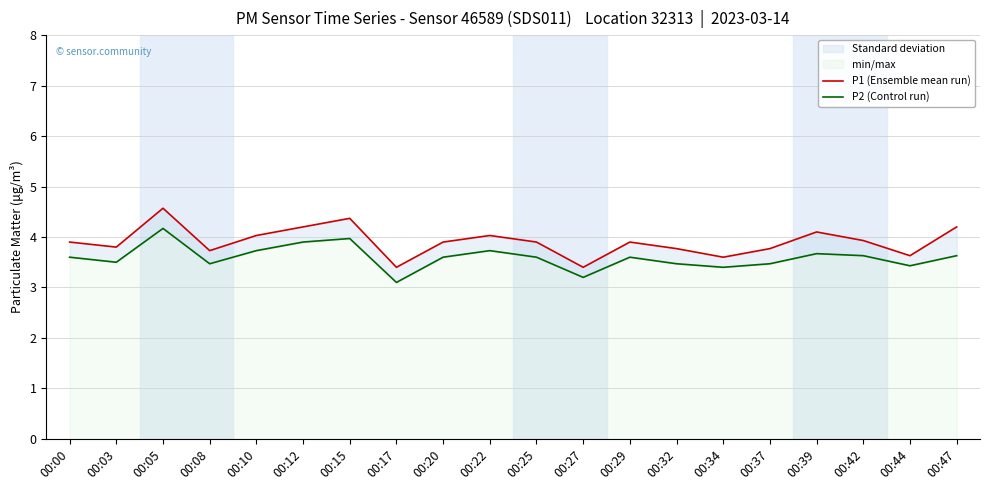

What is the approximate value of P2 (Control run) at 00:17?

3.1